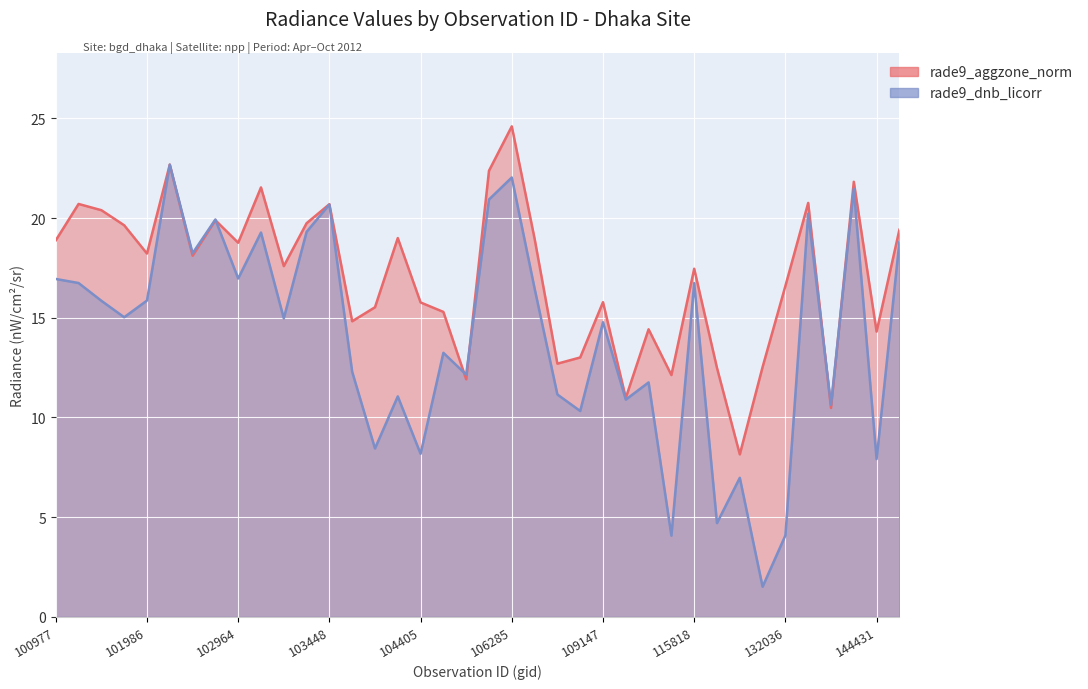

What is the maximum value shown in the chart?

24.6